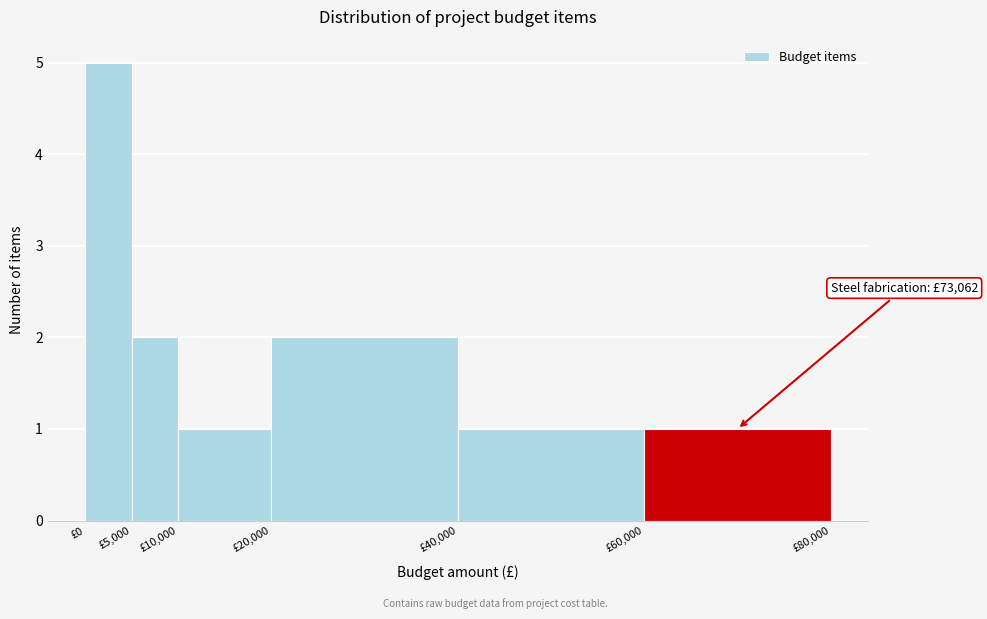

Which range on the x-axis has the tallest bar?

0 to 5000